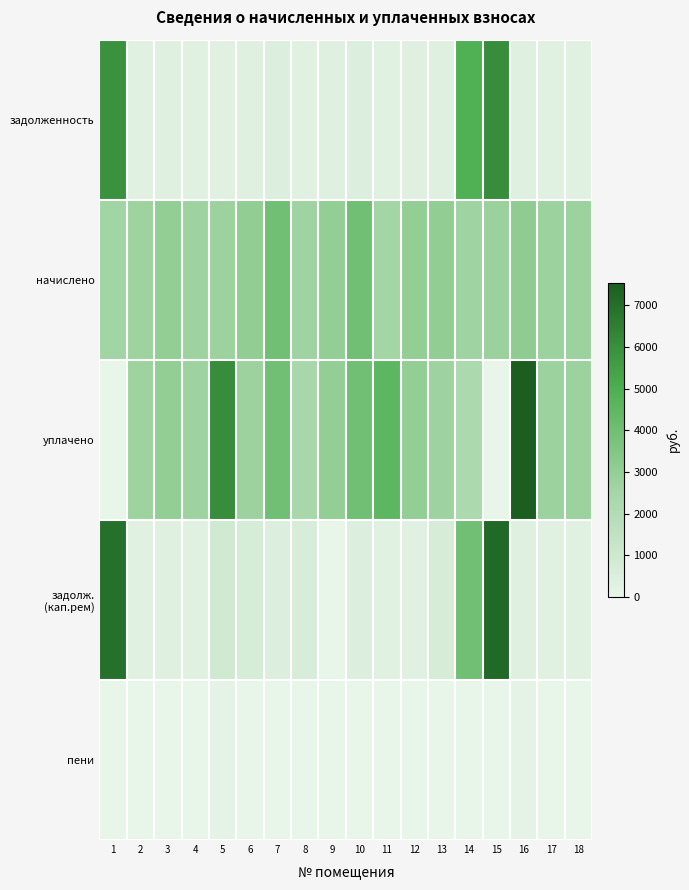

Which label corresponds to the largest value in the chart?

16